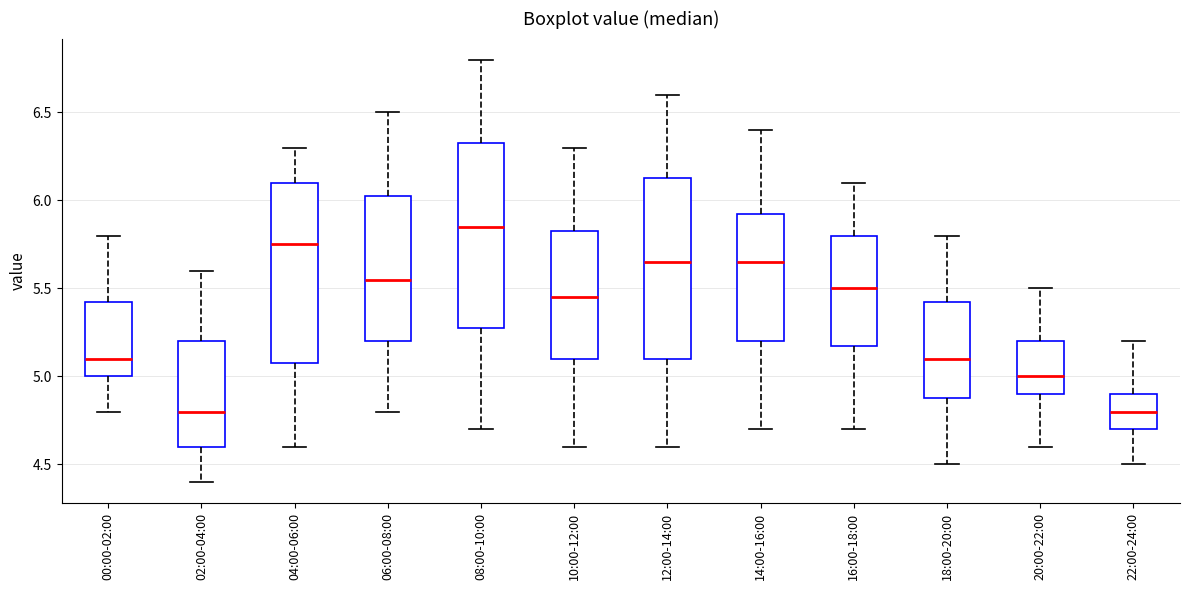

Where is the upper edge of the box for 18:00-20:00 on the y-axis? The values are not printed on the chart, so give them approximately, as read against the axis.

5.45